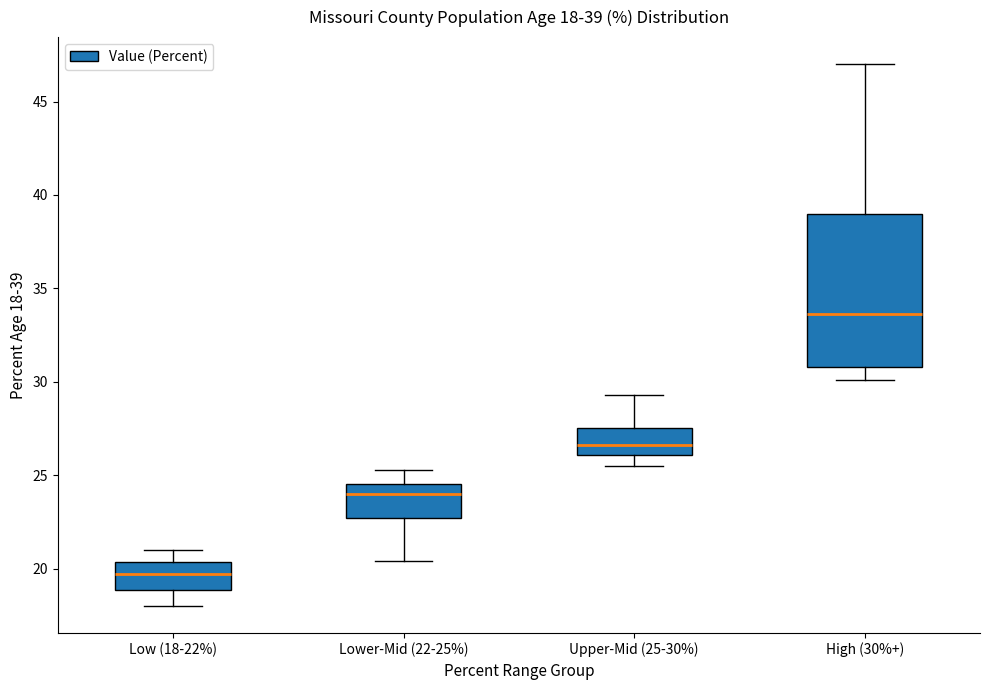

Which box is the tallest, from its lower edge to its upper edge?

High (30%+)